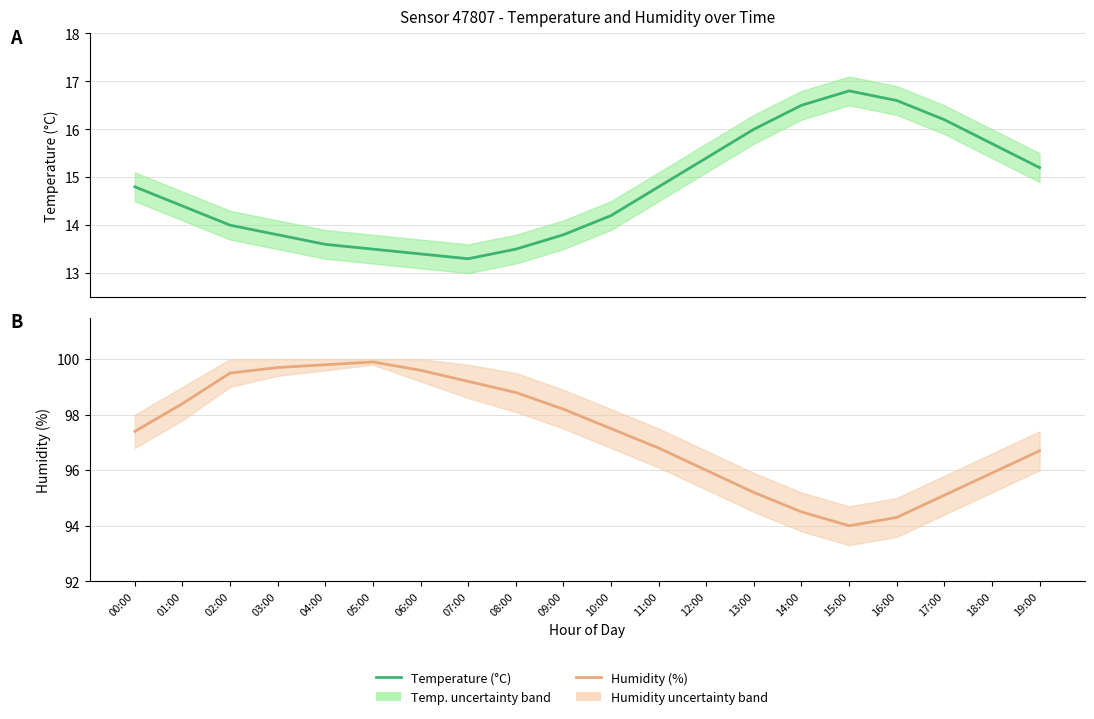

How many lines are shown in the chart?

2